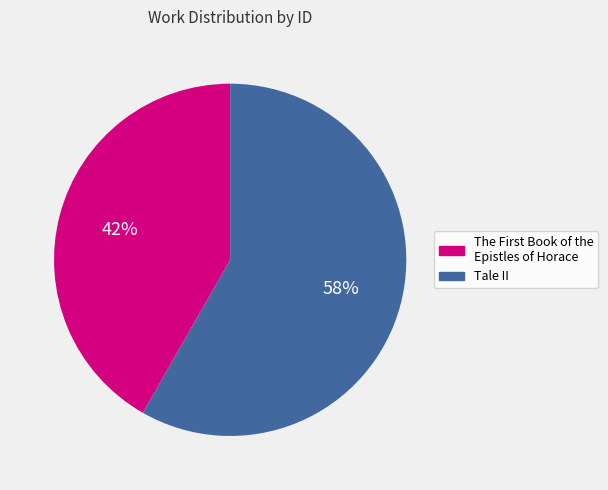

Is there a majority slice in this chart?

Yes